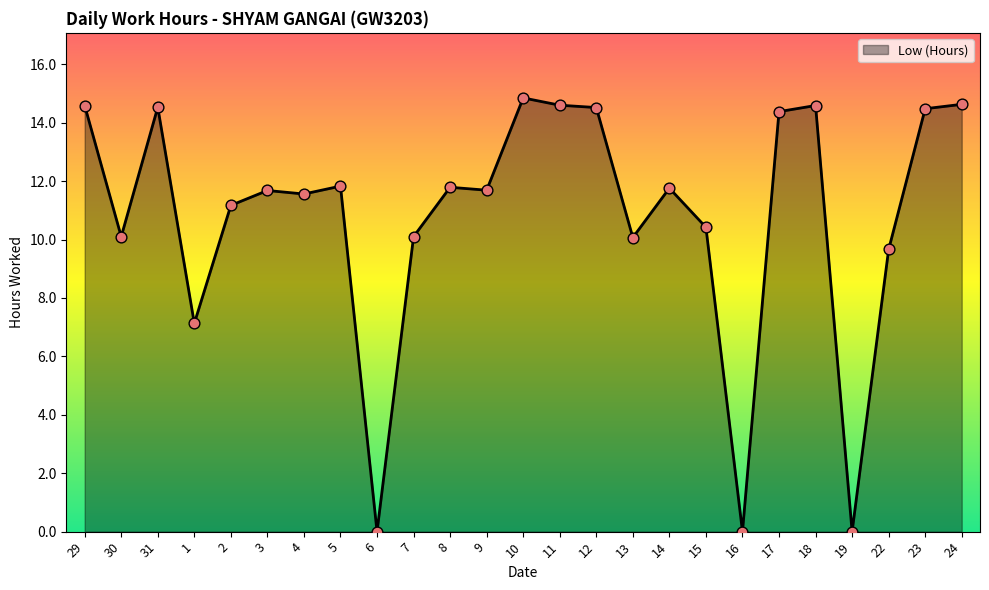

Between 6 and 1, which is larger?

1